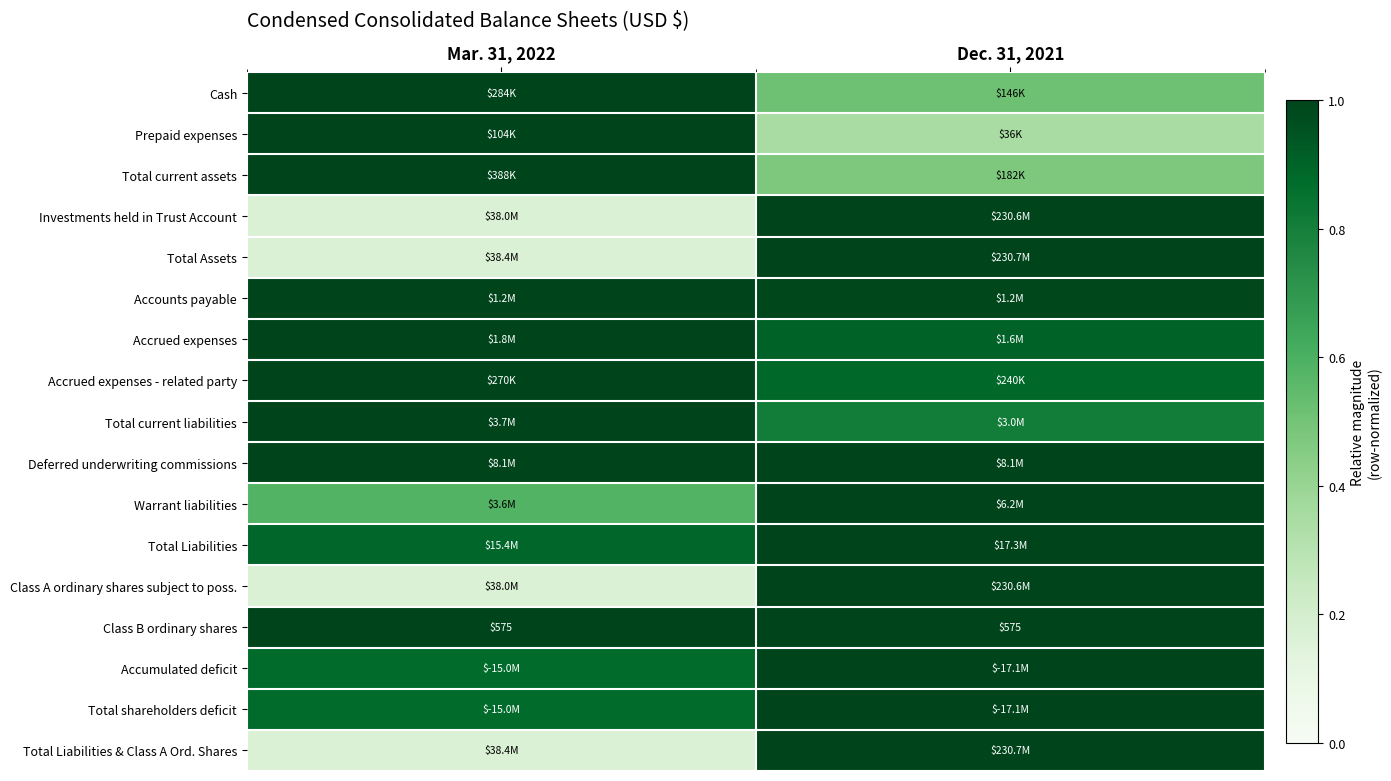

Is the value of Total current assets at Dec. 31, 2021 greater than the value of Cash at Mar. 31, 2022?

No